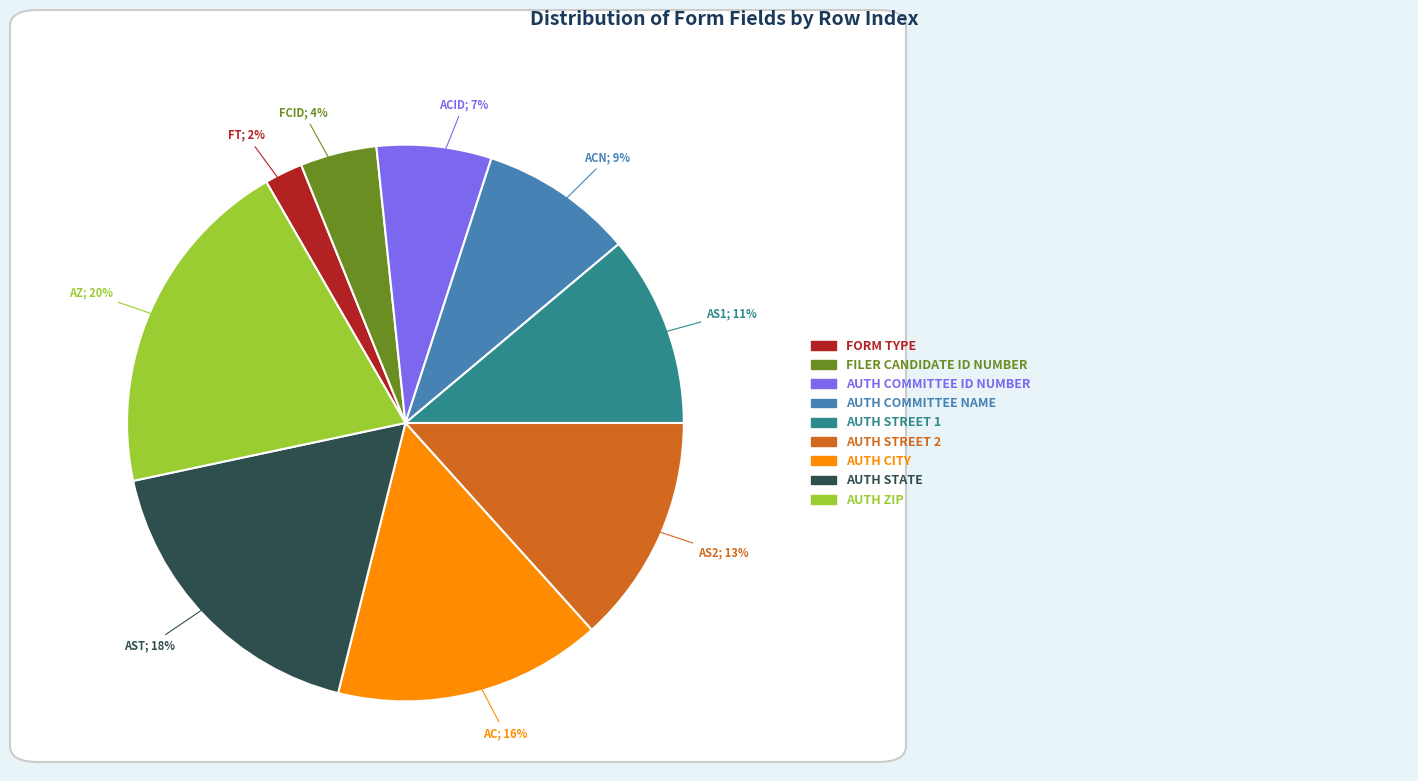

Is there a majority slice in this chart?

No